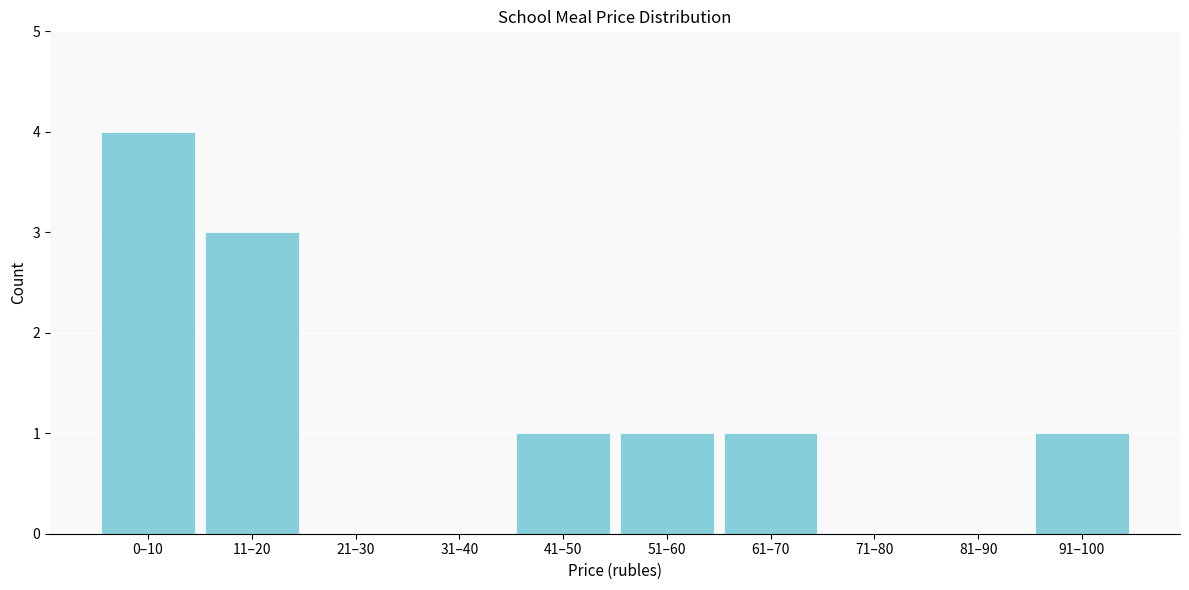

Reading left to right, extract all data points from this chart.

0–10=4	11–20=3	21–30=0	31–40=0	41–50=1	51–60=1	61–70=1	71–80=0	81–90=0	91–100=1